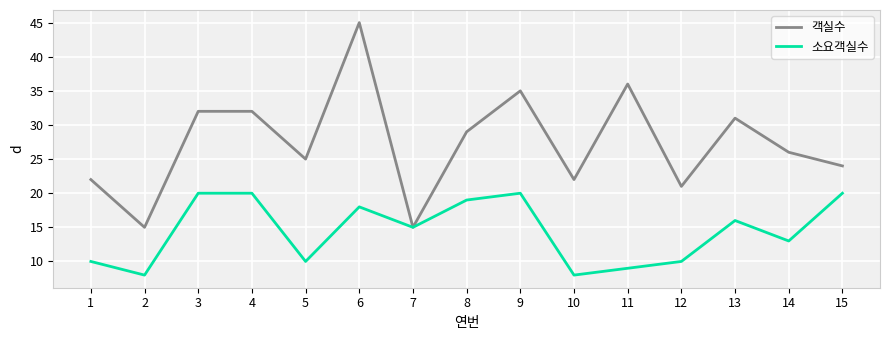

What are all the series names shown in the legend?

객실수, 소요객실수